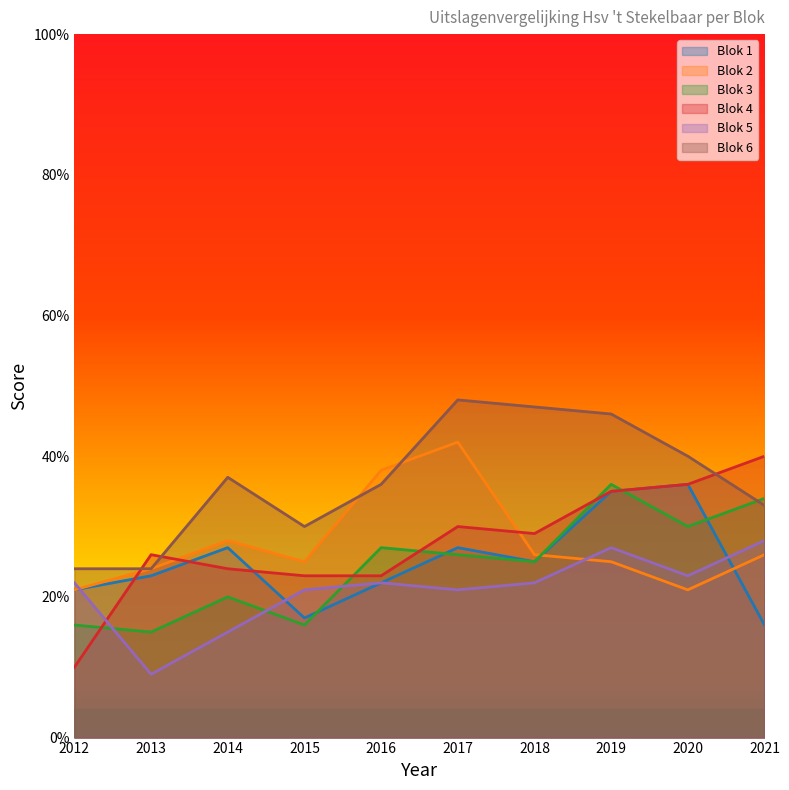

Which series changed the most between 2014 and 2019?

Blok 3